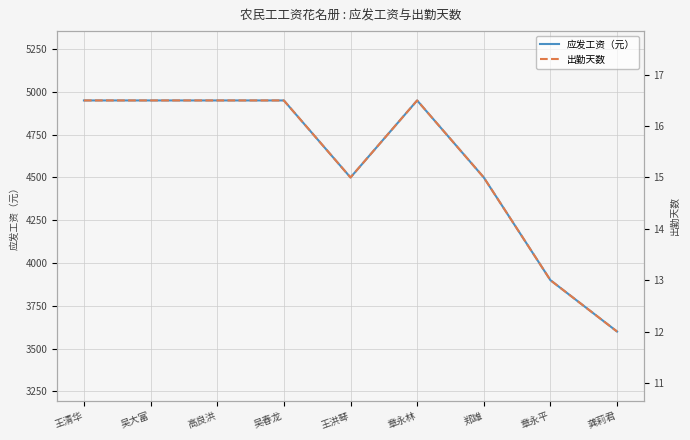

What is the difference between the second highest and minimum values in the 应发工资（元） series?

1350